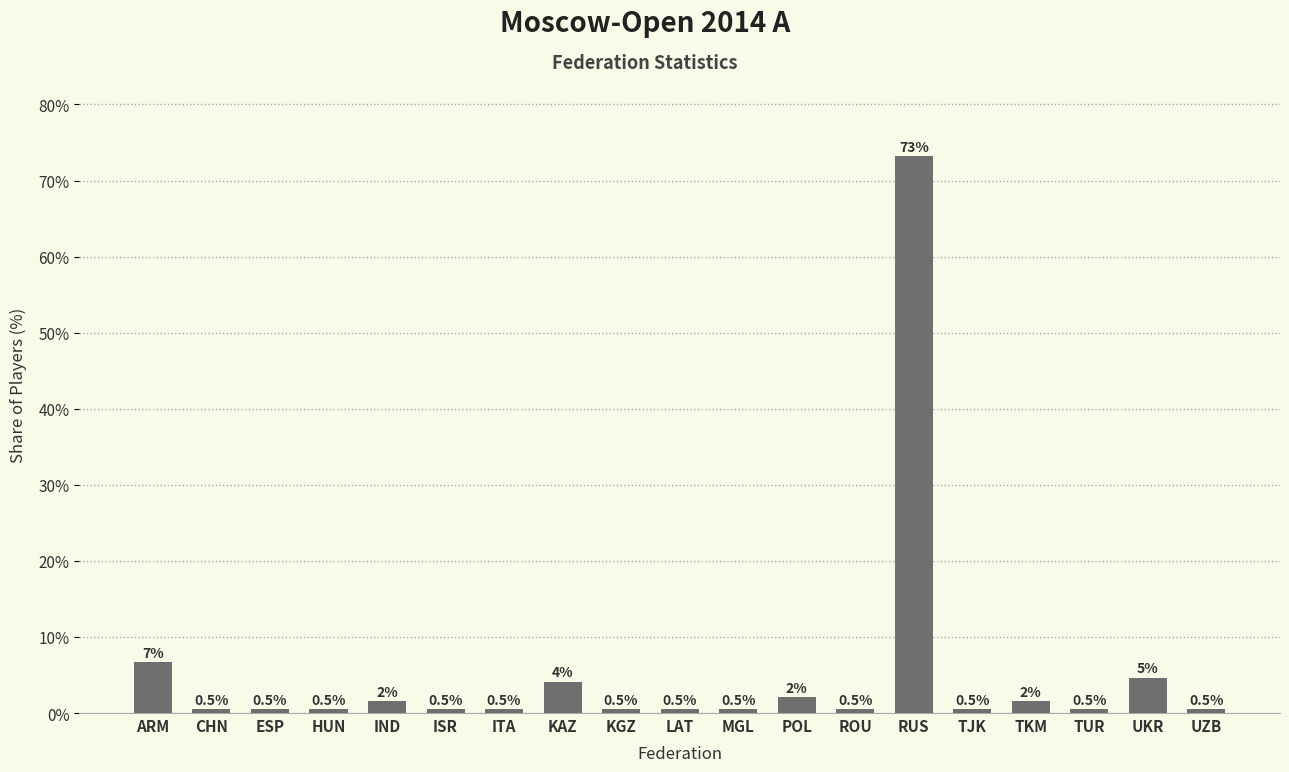

What is the label of the 18th bar from the left?

UKR